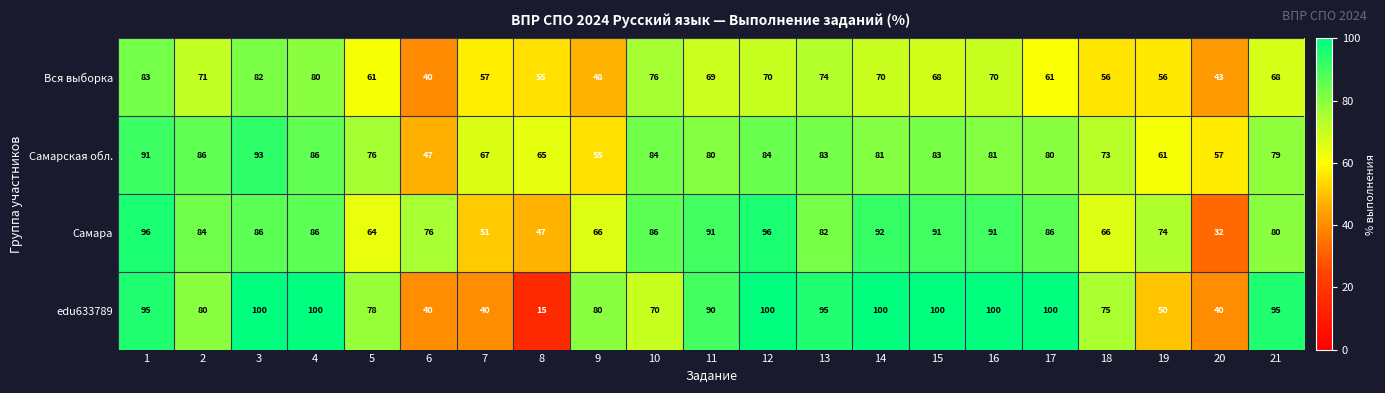

What value does the Самара series have at 4, to the nearest 10?

90